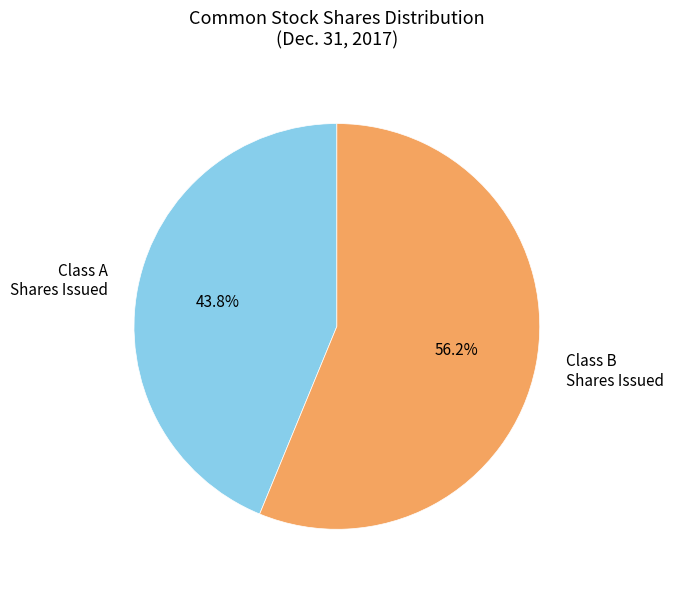

How many slices are in this pie chart?

2